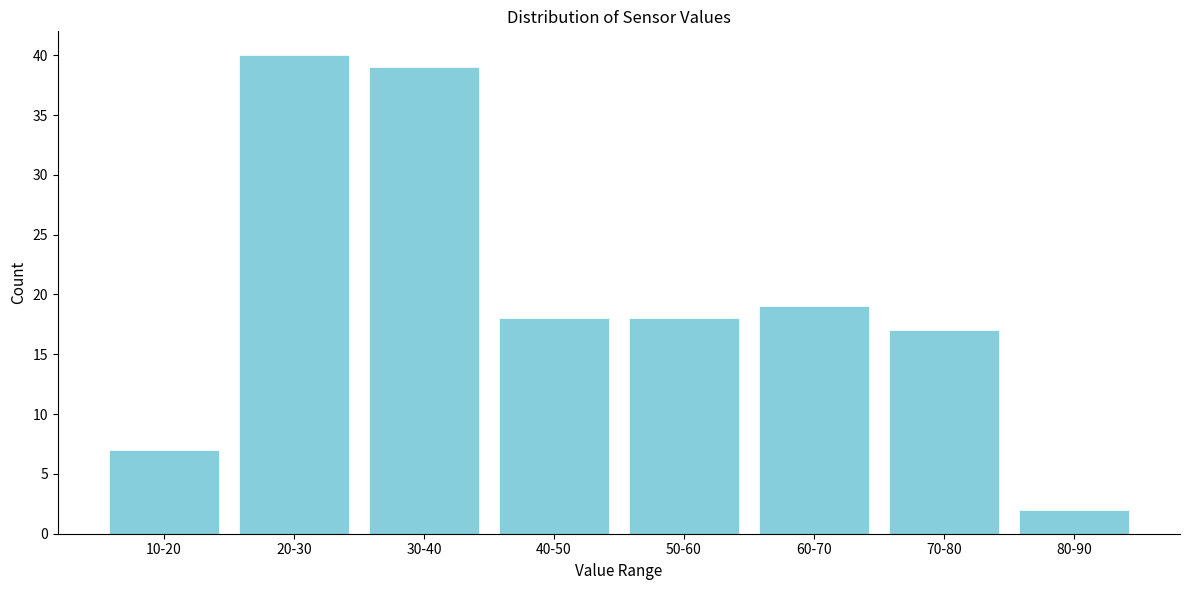

Reading left to right, transcribe all the data shown in this chart.

7	40	39	18	18	19	17	2